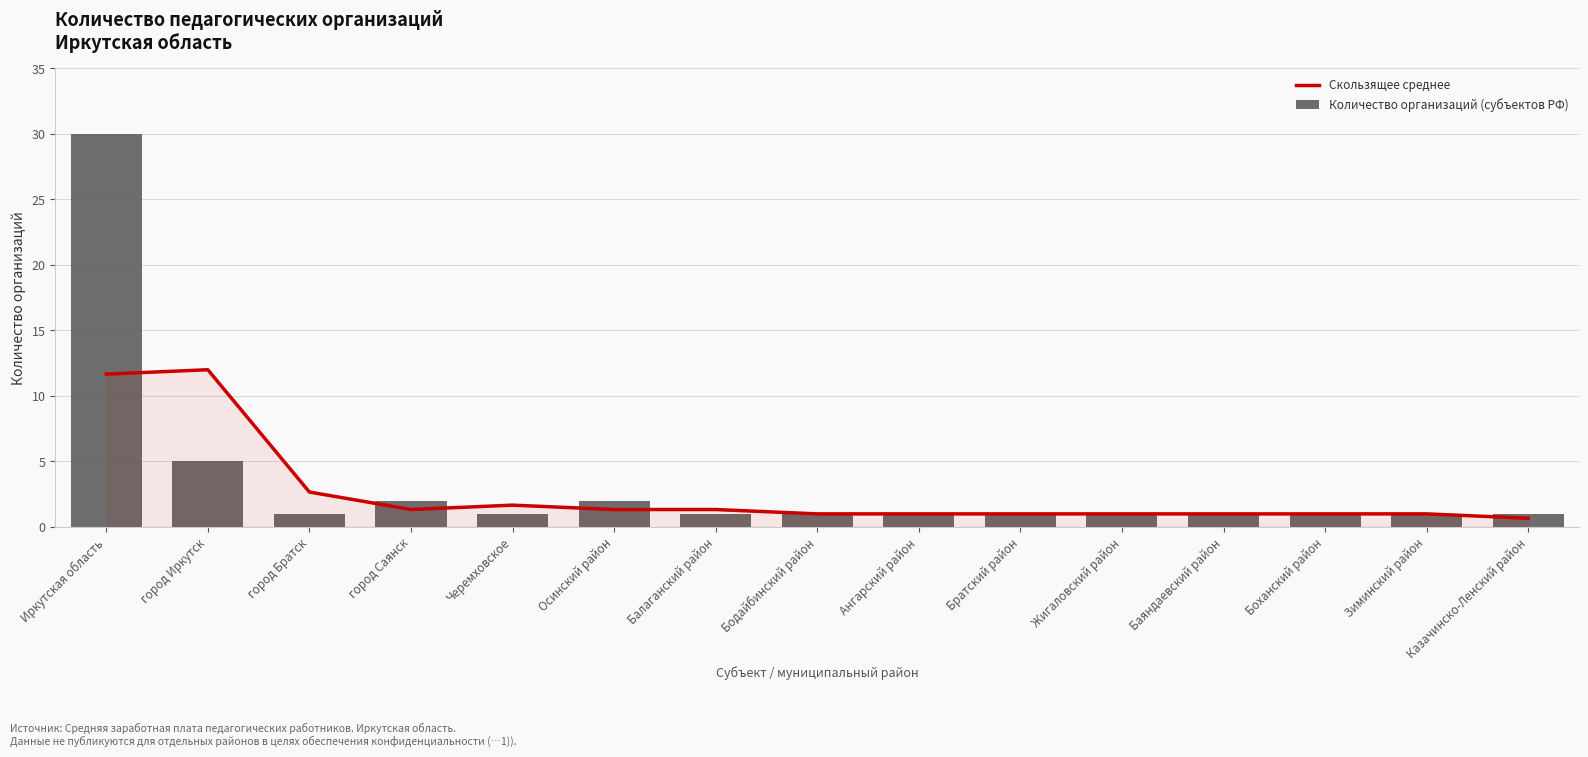

Does the chart contain any negative values?

No